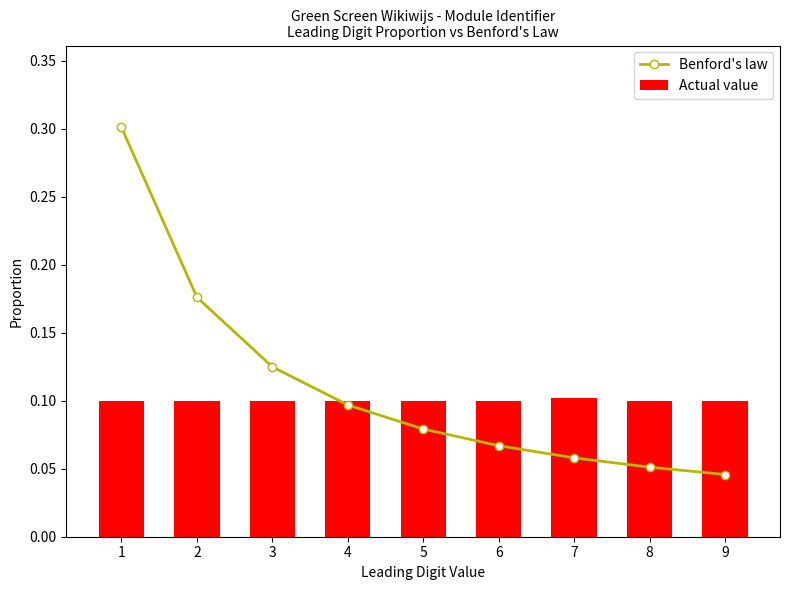

Which has a higher value, 7 or 6?

6